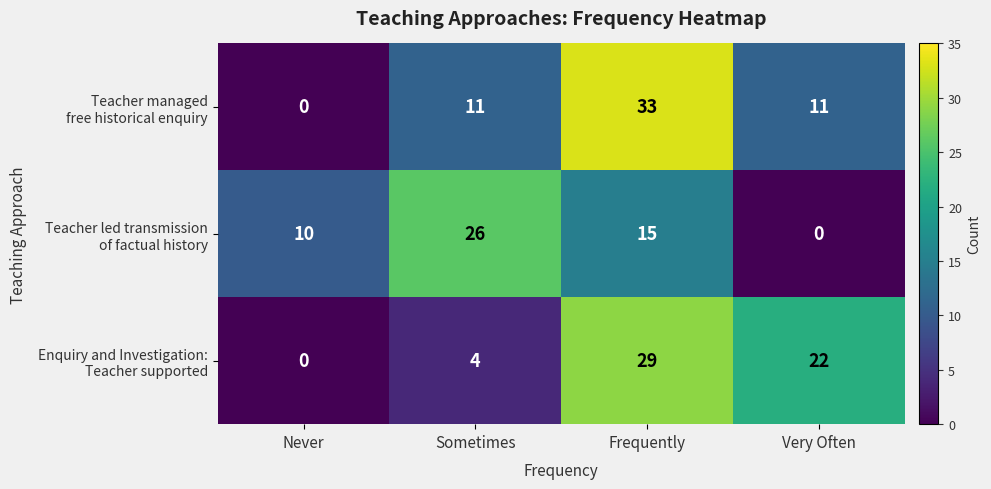

What is the greatest value displayed?

33